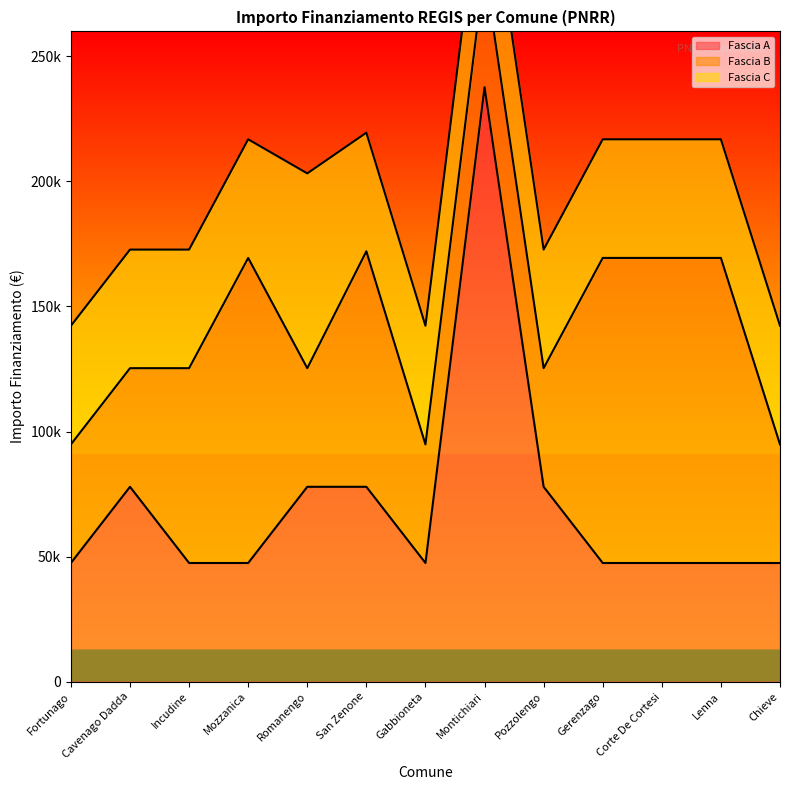

What is the difference between the highest and lowest values at Gerenzago?

74565